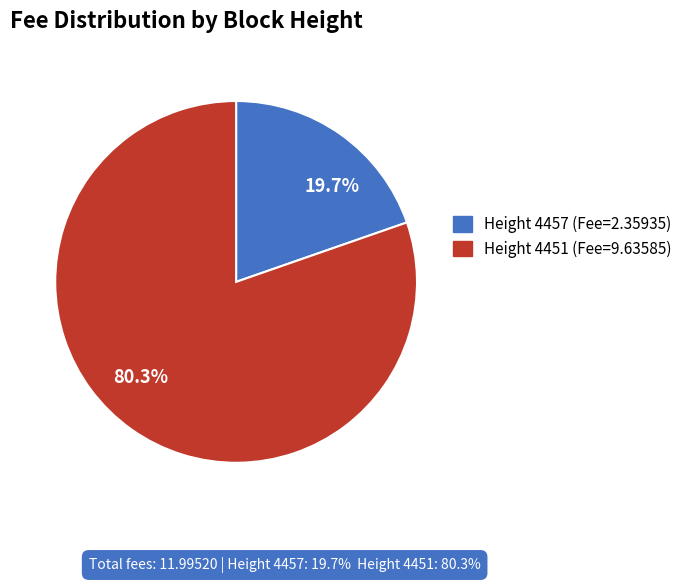

What is the total percentage of 19.7% and 80.3%?

100.0%